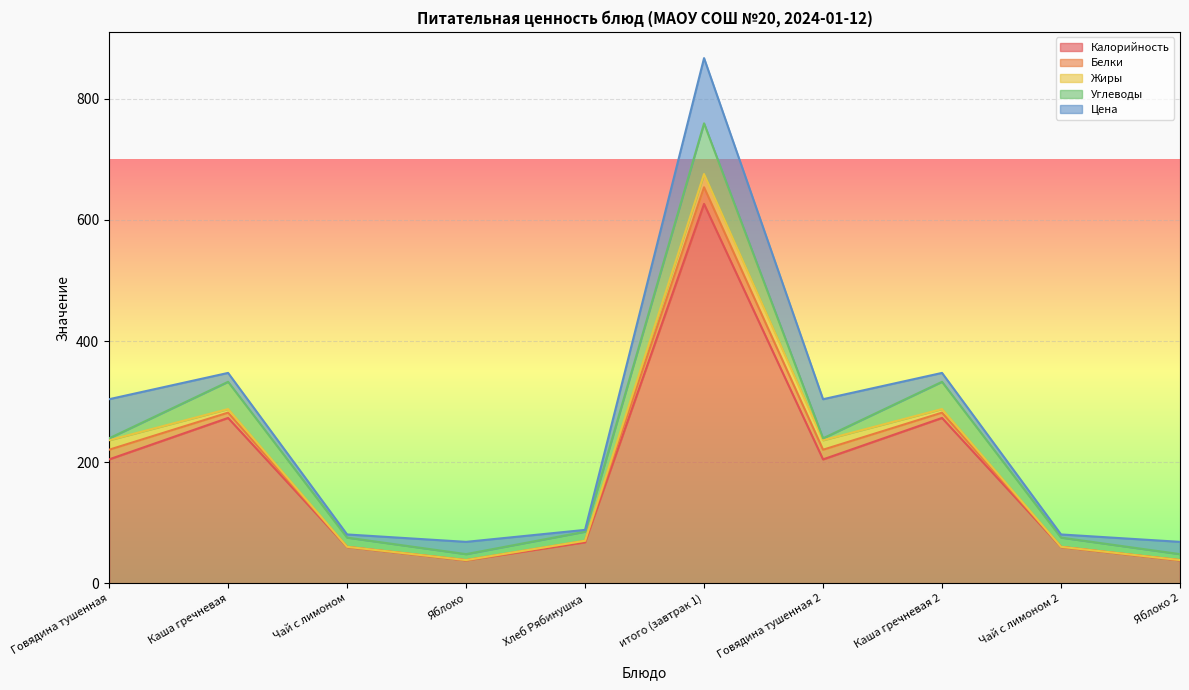

At which category is the sum across all series the highest?

итого (завтрак 1)